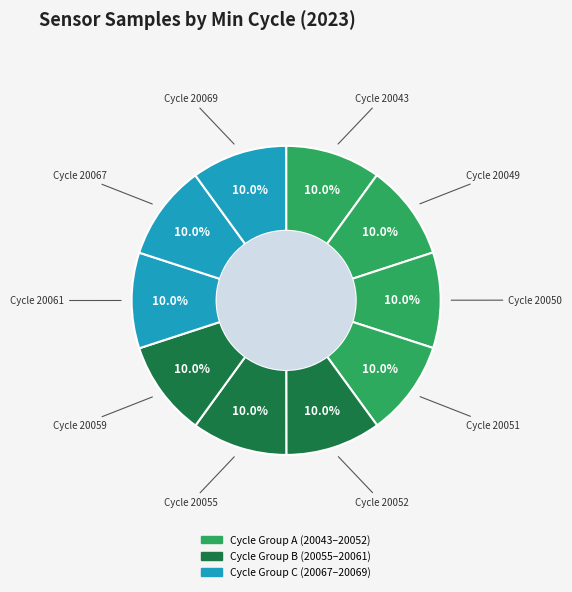

Does any single category account for the majority?

No